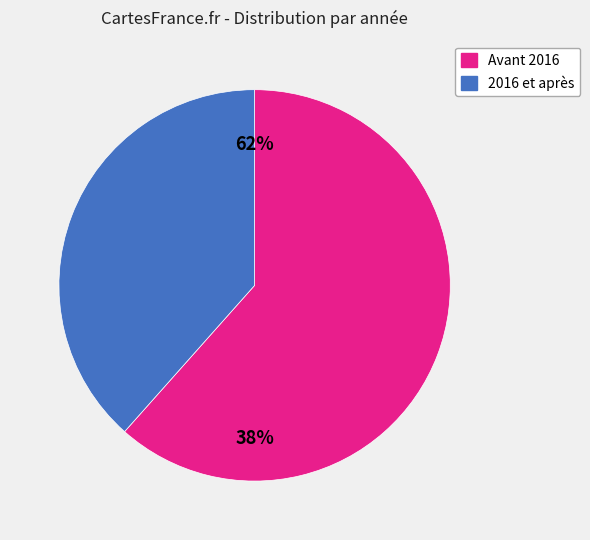

Is 2018-03-20 the majority of the pie?

No